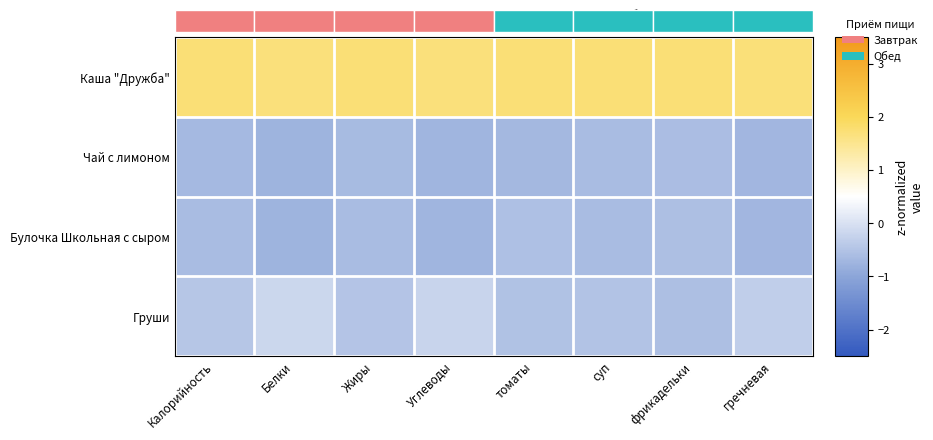

Rank the series at Калорийность from lowest to highest value.

Чай с лимоном, Булочка Школьная с сыром, Груши, Каша "Дружба"